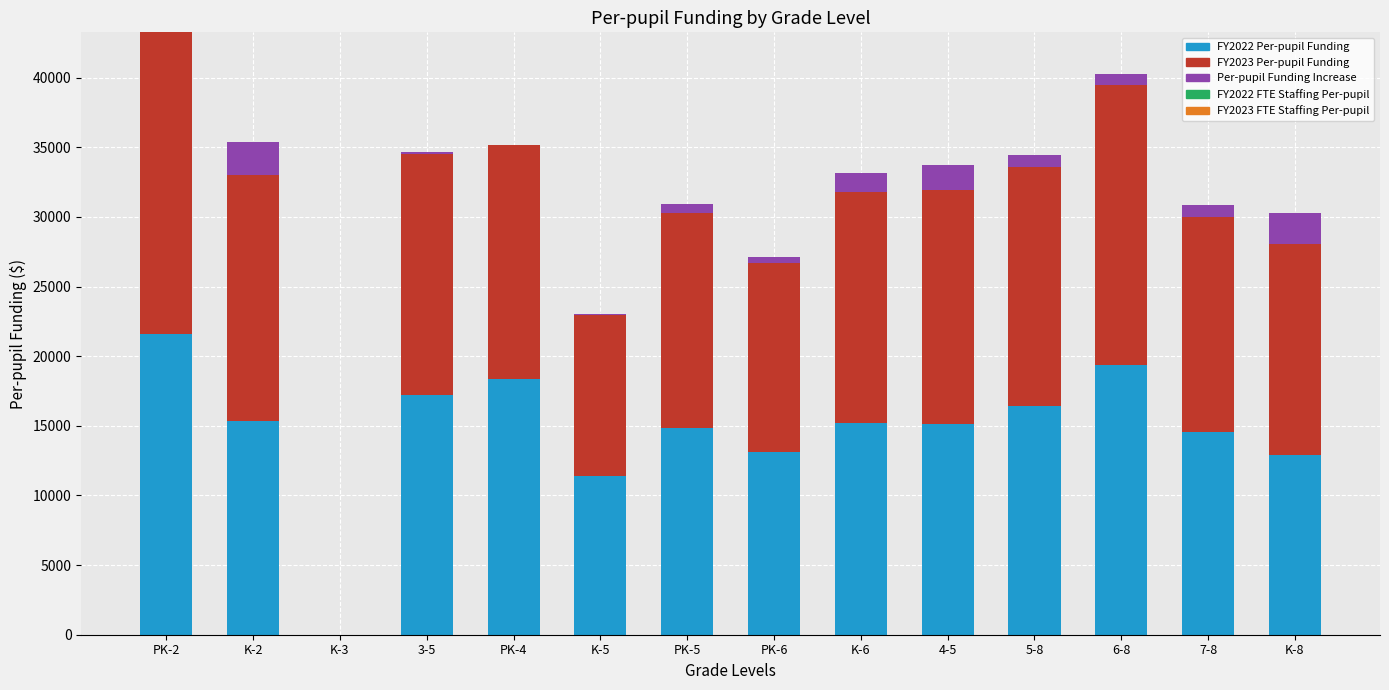

Which has a higher value, K-5 or 5-8?

5-8